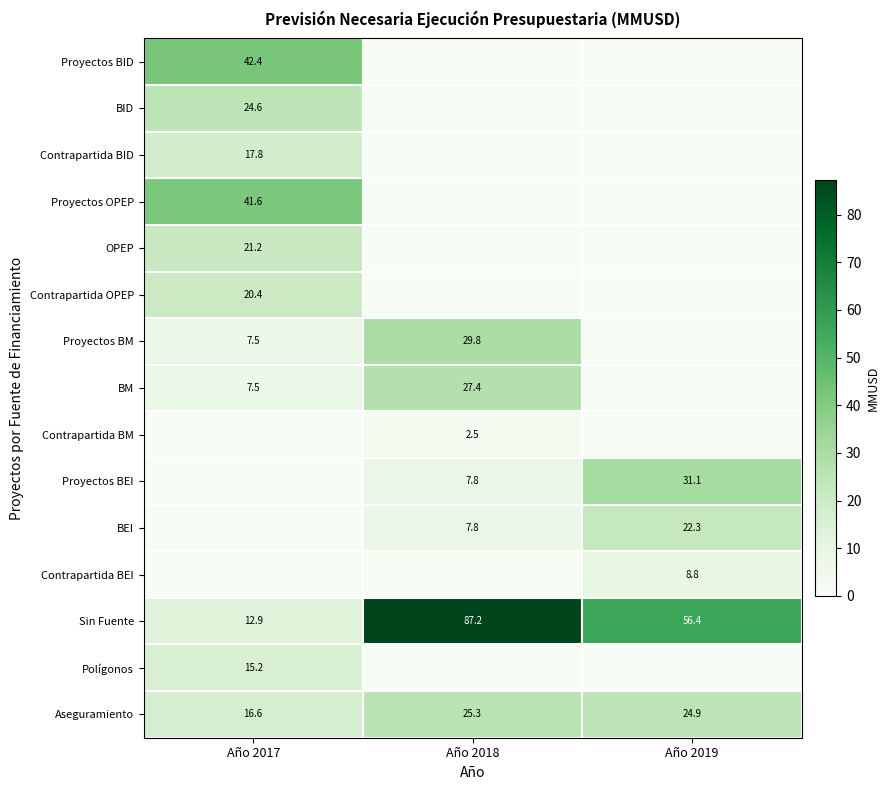

The Proyectos BEI series shows 52.6 at Año 2019. True or false?

False